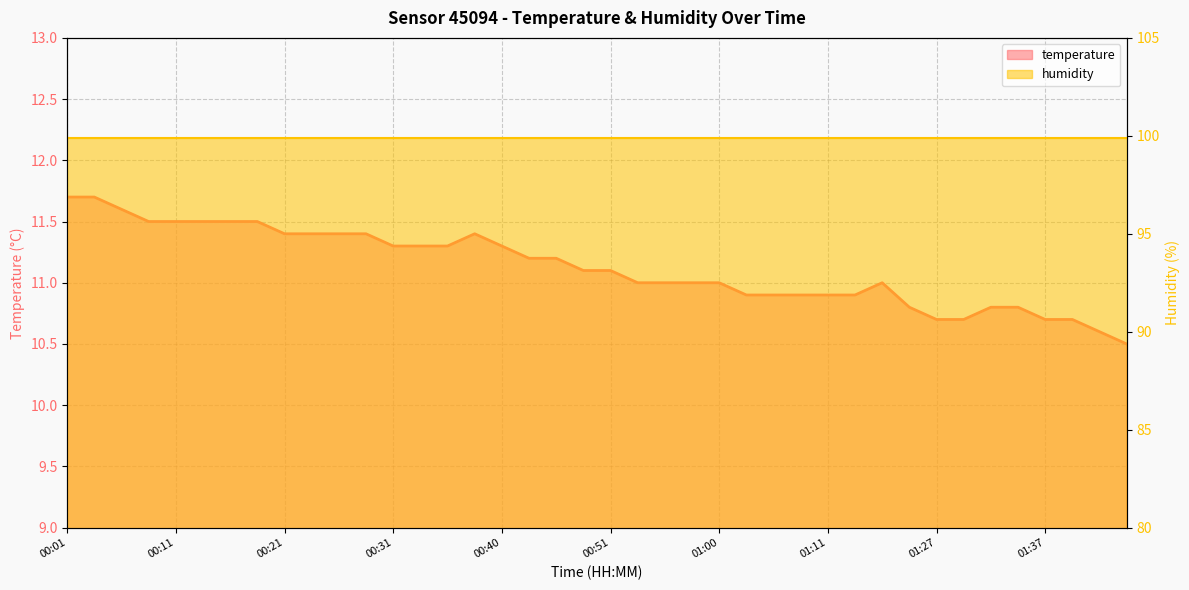

What is the label of the 22nd point from the right?

00:46